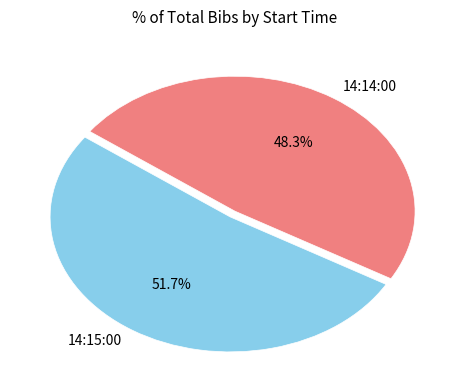

Which has a higher value, 14:14:00 or 14:15:00?

14:15:00